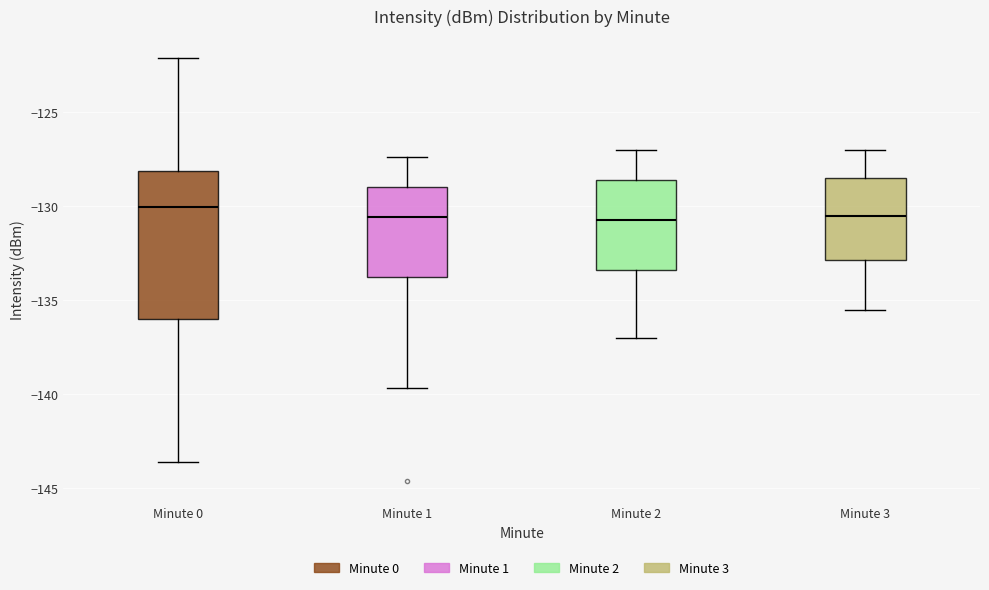

Reading left to right, transcribe this box plot: for each box, give where its median line is, the range the box spans, and where its two whiskers end, as read against the y-axis. The values are not printed on the chart, so give them approximately, as read against the axis.

Minute 0: median -130.0, box -136.0 to -128.0, whiskers -143.5 to -122.0
Minute 1: median -130.5, box -133.5 to -129.0, whiskers -139.5 to -127.5
Minute 2: median -130.5, box -133.5 to -128.5, whiskers -137.0 to -127.0
Minute 3: median -130.5, box -133.0 to -128.5, whiskers -135.5 to -127.0